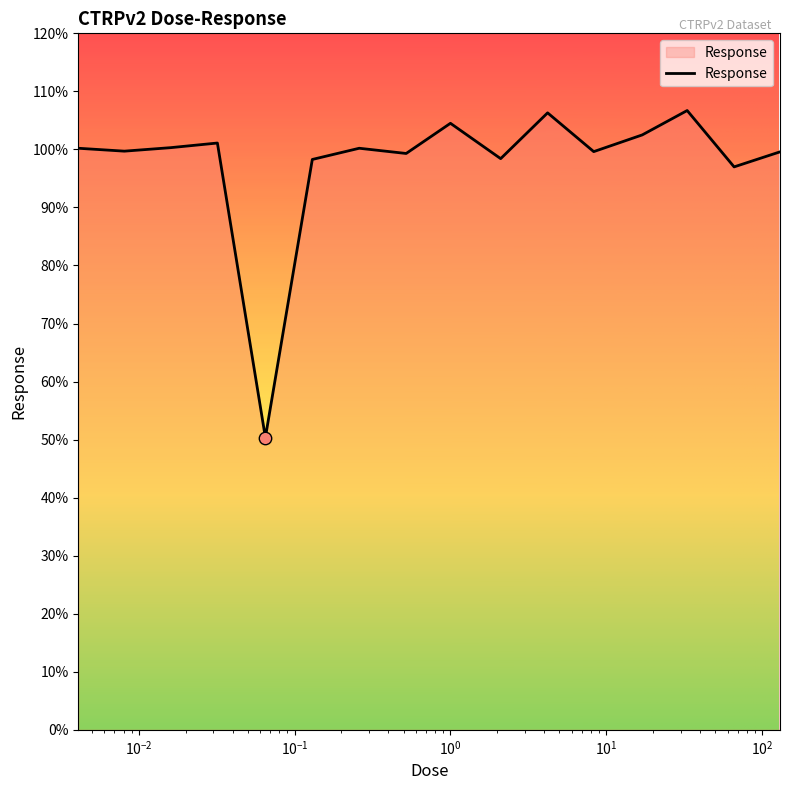

What is the minimum value shown in the chart?

50.4